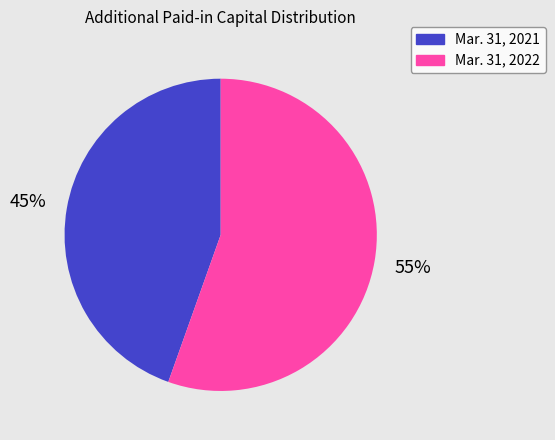

Do Mar. 31, 2021 and Mar. 31, 2022 together represent more than half of the pie?

Yes